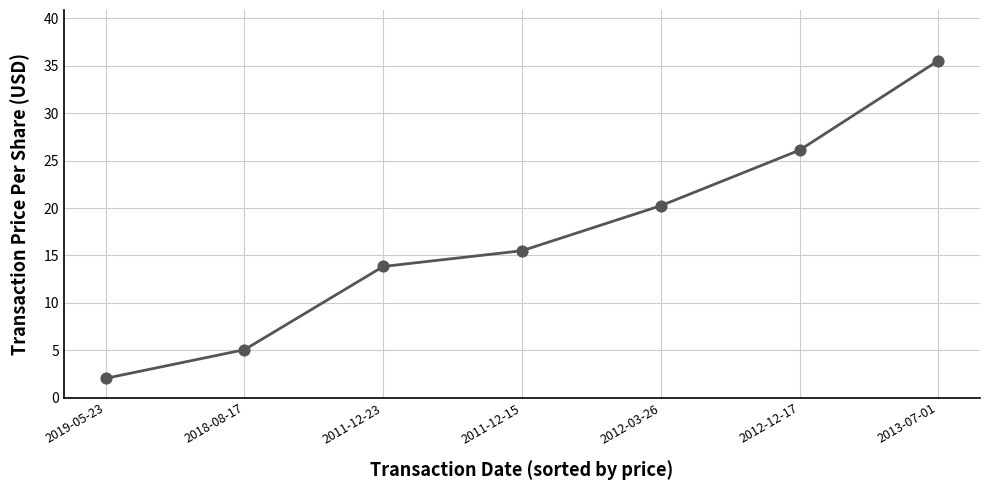

Approximately how many times larger is the value at 2012-03-26 compared to 2011-12-23?

1.5